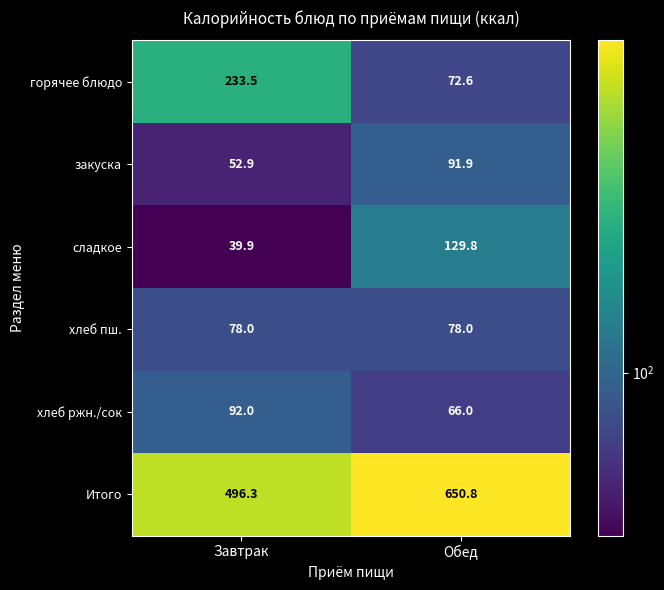

Count the number of categories in the chart.

2